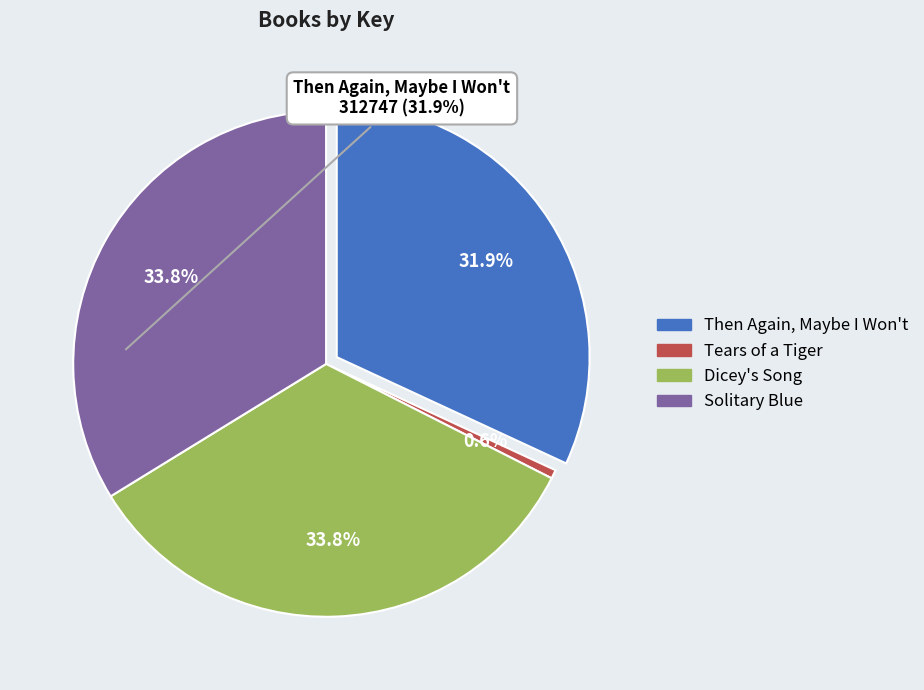

To the nearest percent, what percentage of the pie is Dicey's Song?

34%